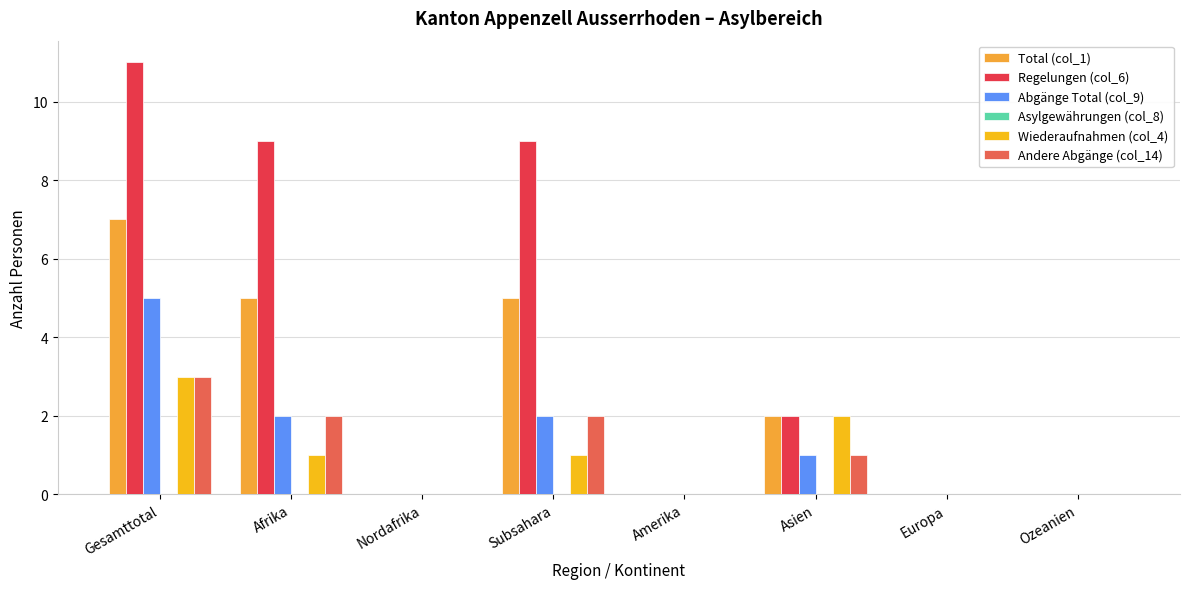

How many categories are shown in the chart?

8